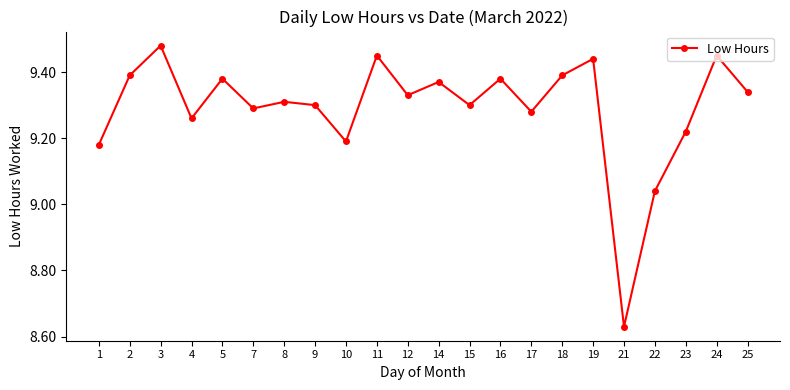

Where is the data nearest to the value 9?

22